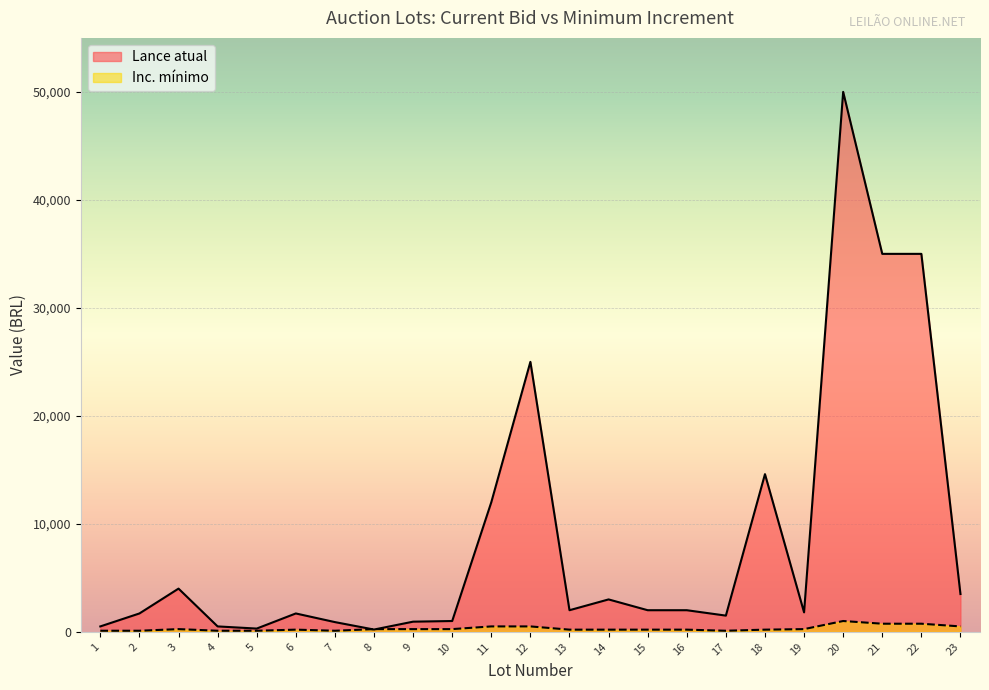

Is the value of Lance atual at 23 greater than the value of Inc. mínimo at 16?

Yes